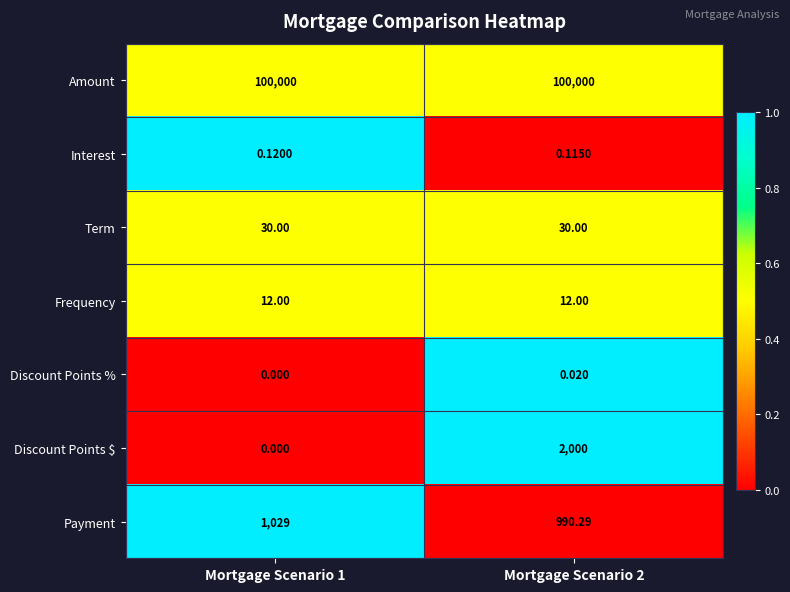

Between Mortgage Scenario 1 and Mortgage Scenario 2, which series saw the biggest shift?

Discount Points $